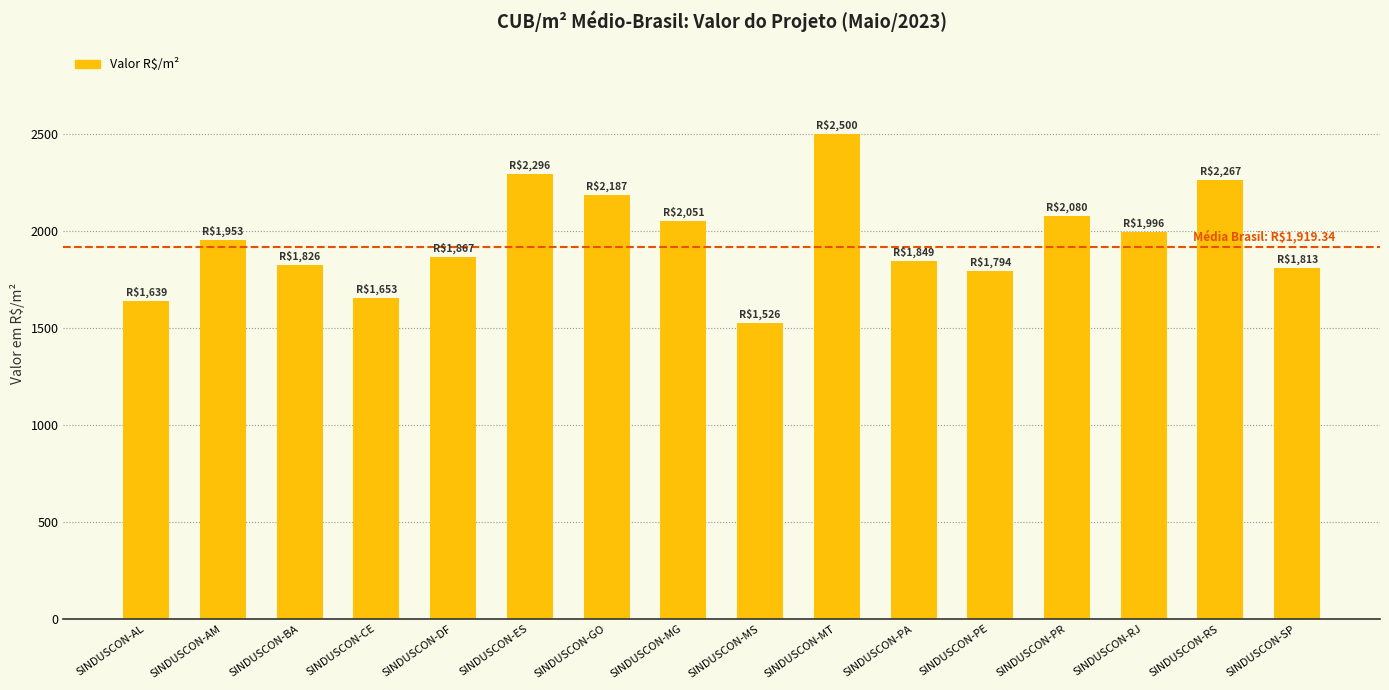

What is the approximate value at SINDUSCON-MS?

1526.2